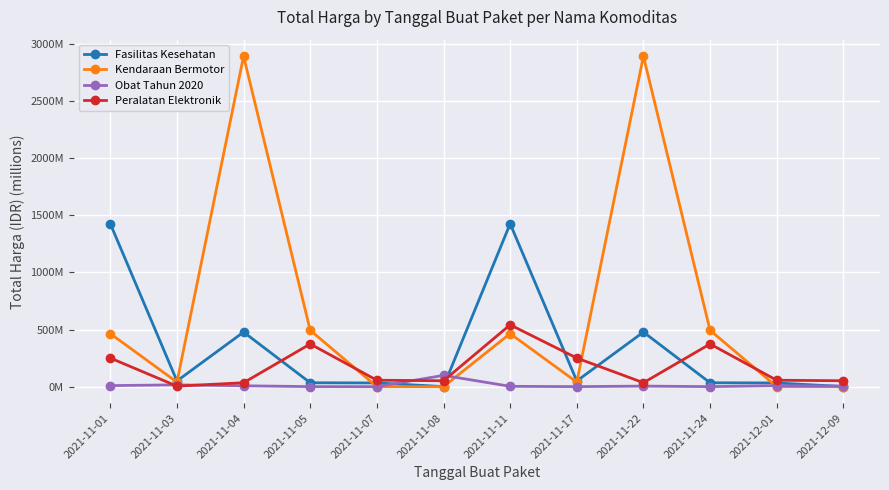

At which label does Fasilitas Kesehatan first exceed 49?

2021-11-01